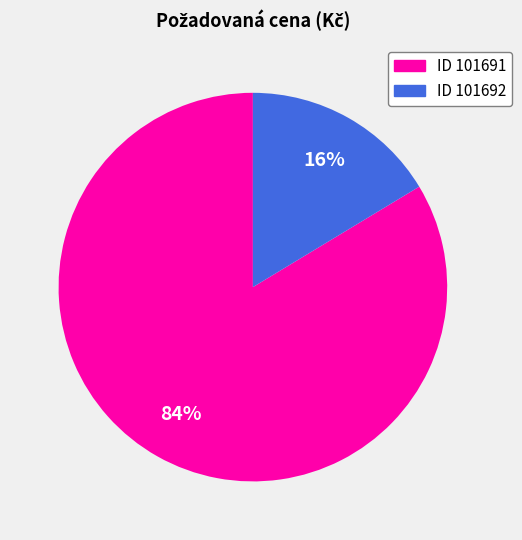

To the nearest percent, what is the average slice percentage?

50%